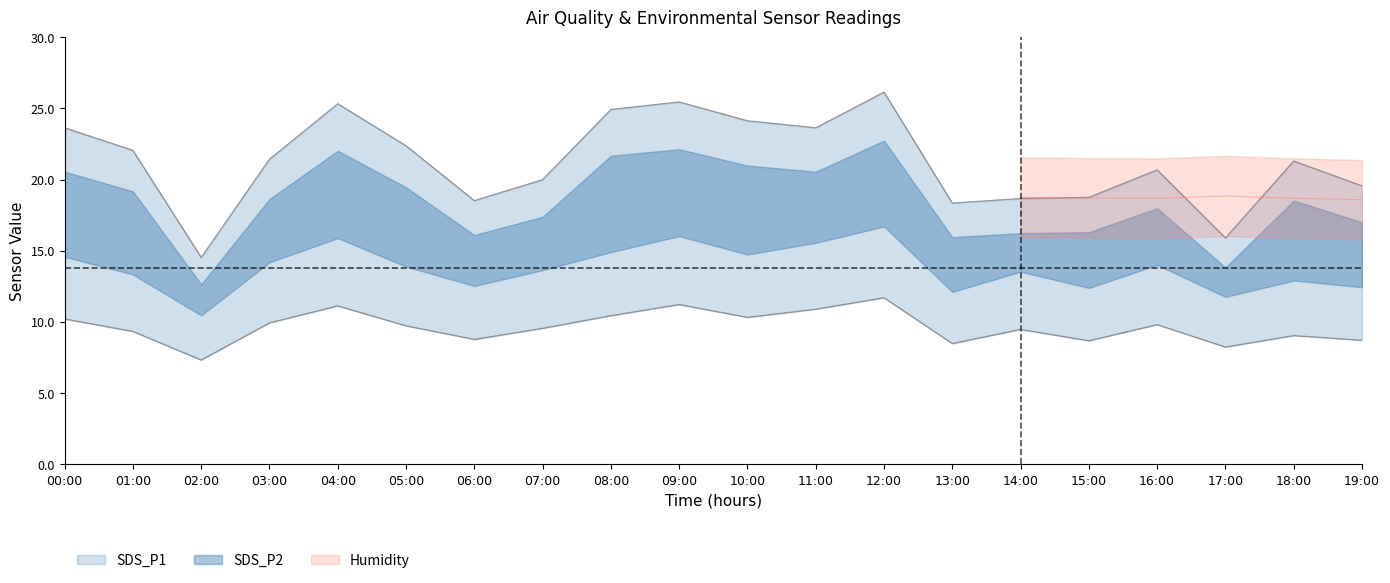

Read the SDS_P1 value at 16:00.

20.7